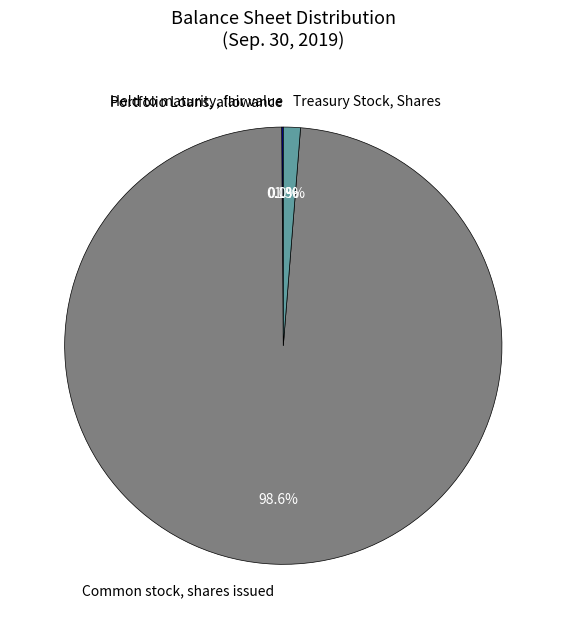

Is it true that Common stock, shares issued is 99% of the pie?

True